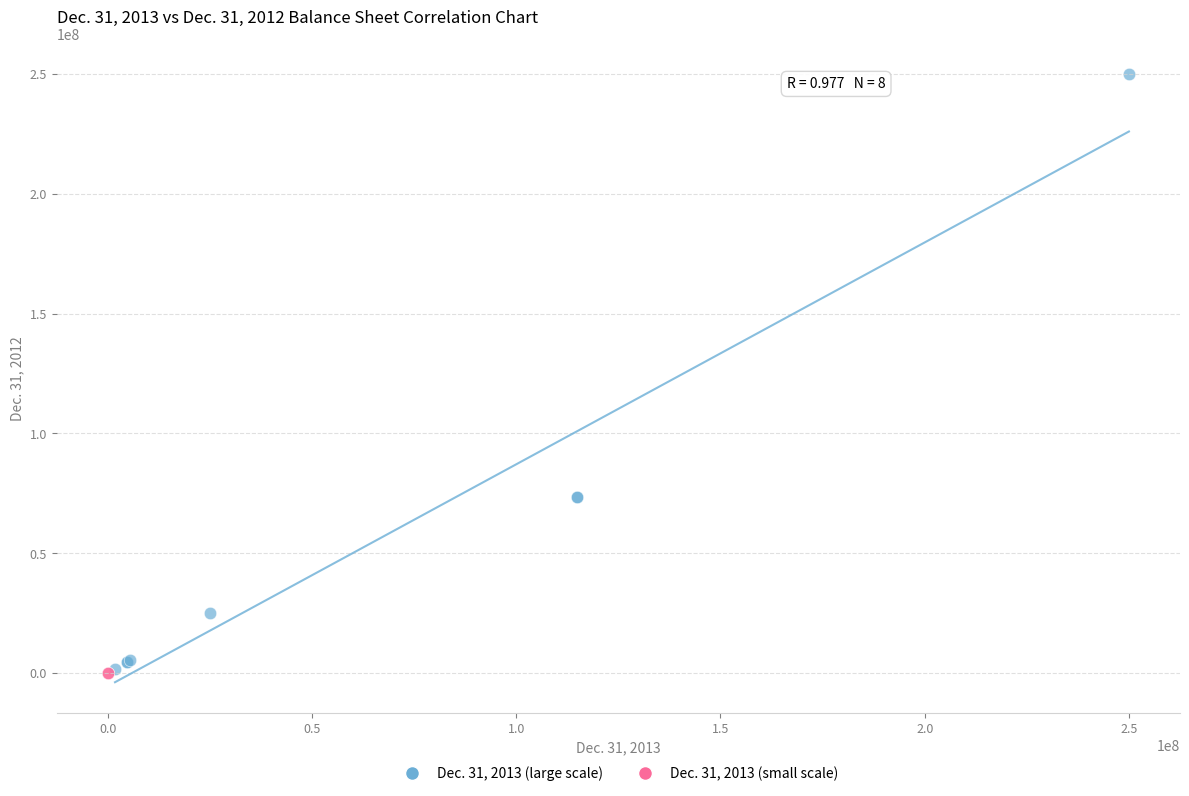

What are all the series names shown in the legend?

Dec. 31, 2013 (large scale), Dec. 31, 2013 (small scale)